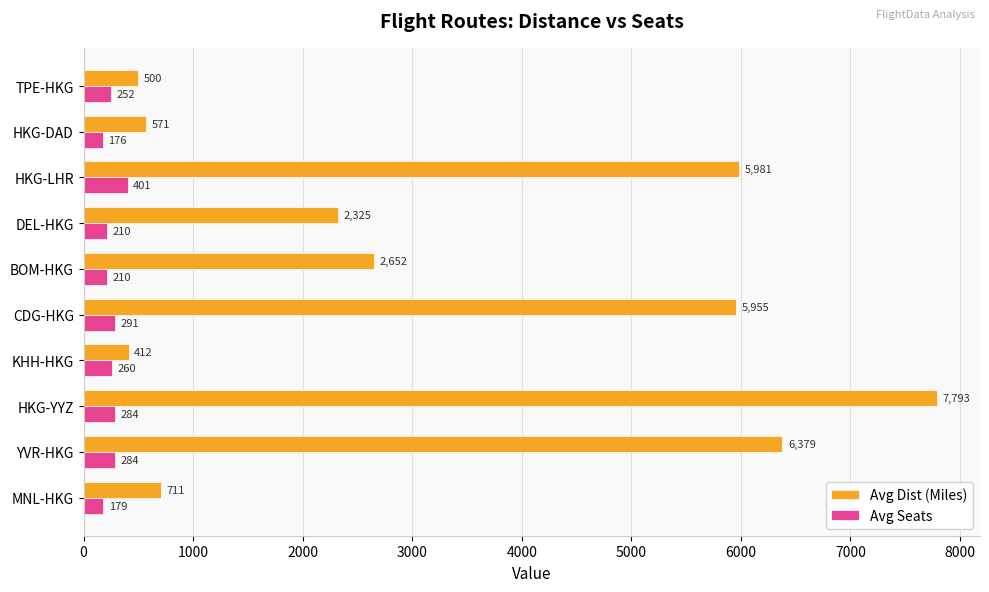

Which series changed the most between MNL-HKG and TPE-HKG?

Avg Dist (Miles)